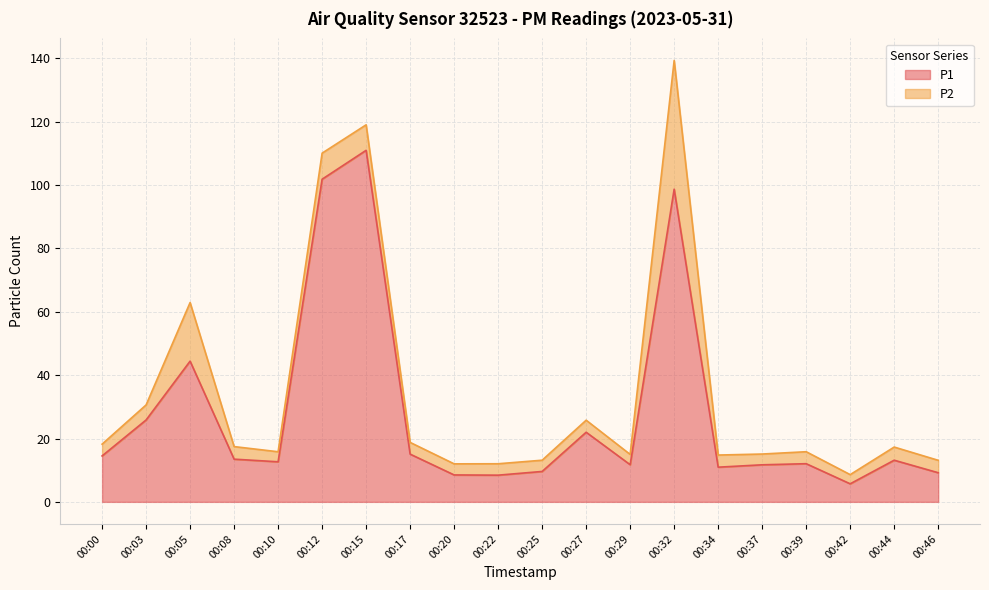

Which category has the lowest value across all series?

00:42